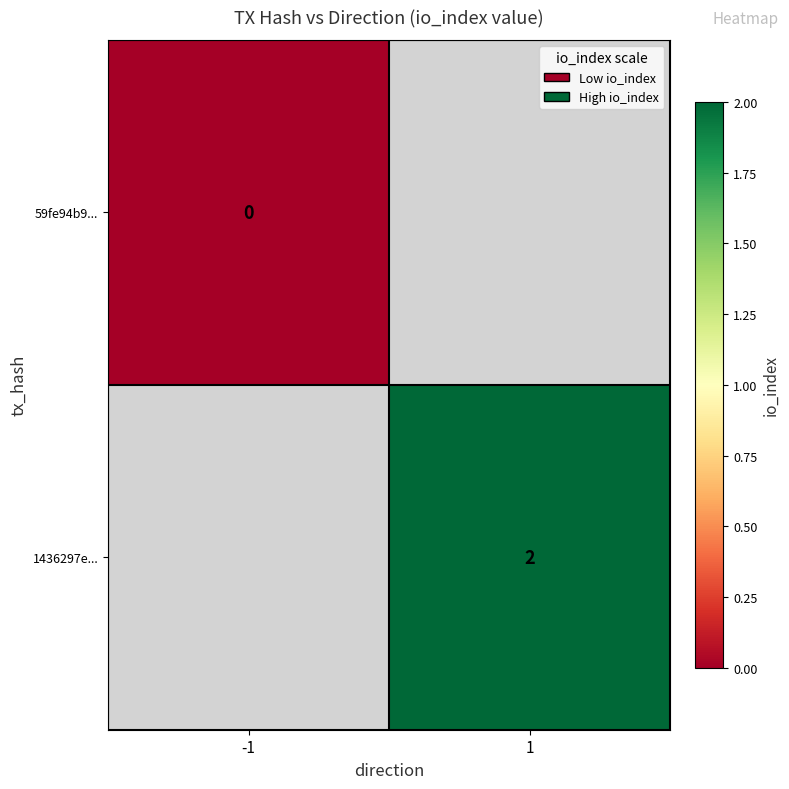

The value of 1436297e... at 1 is 2. True or false?

True